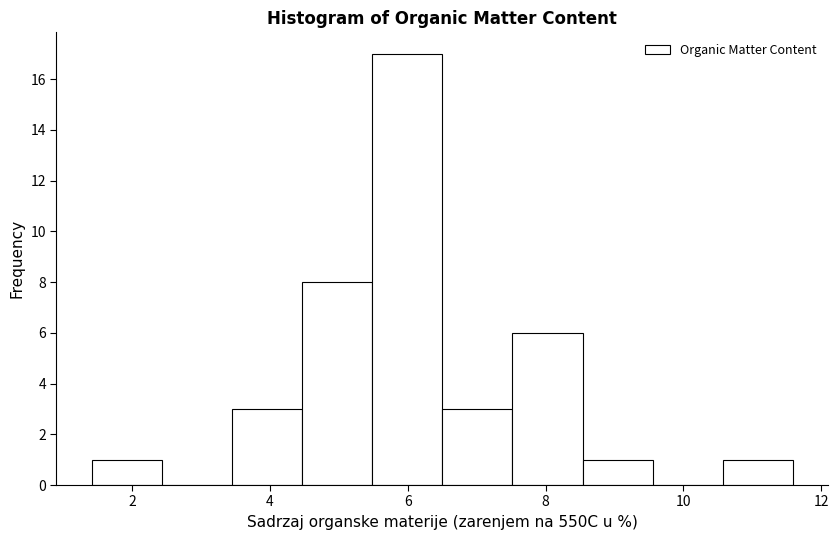

Reading left to right, transcribe this chart: for each bar, give the range it covers on the x-axis and its height. Neither the bar edges nor the heights are printed on the chart, so give them approximately, as read against the axes.

1.4 to 2.4: 1
2.4 to 3.4: 0
3.4 to 4.4: 3
4.4 to 5.4: 8
5.4 to 6.6: 17
6.6 to 7.6: 3
7.6 to 8.6: 6
8.6 to 9.6: 1
9.6 to 10.6: 0
10.6 to 11.6: 1